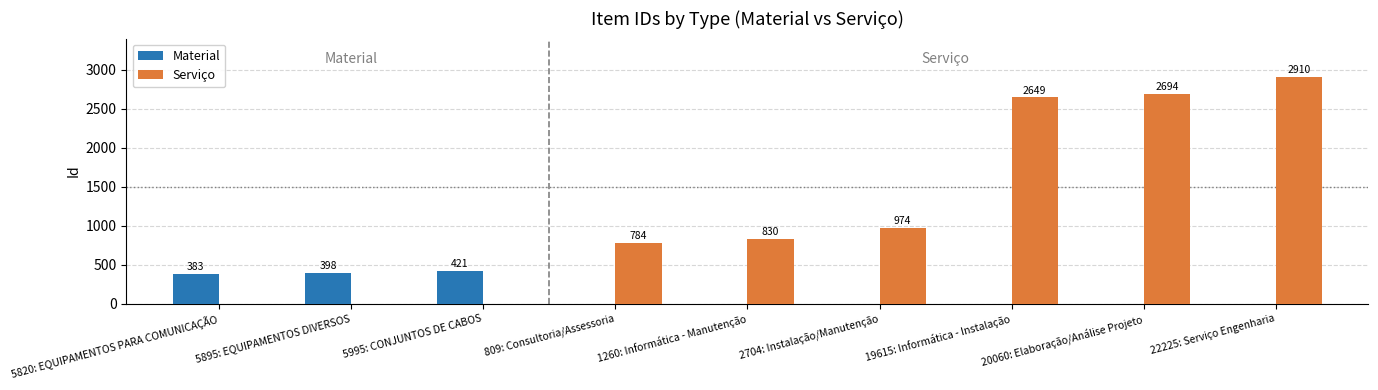

How many distinct data groups are displayed?

2